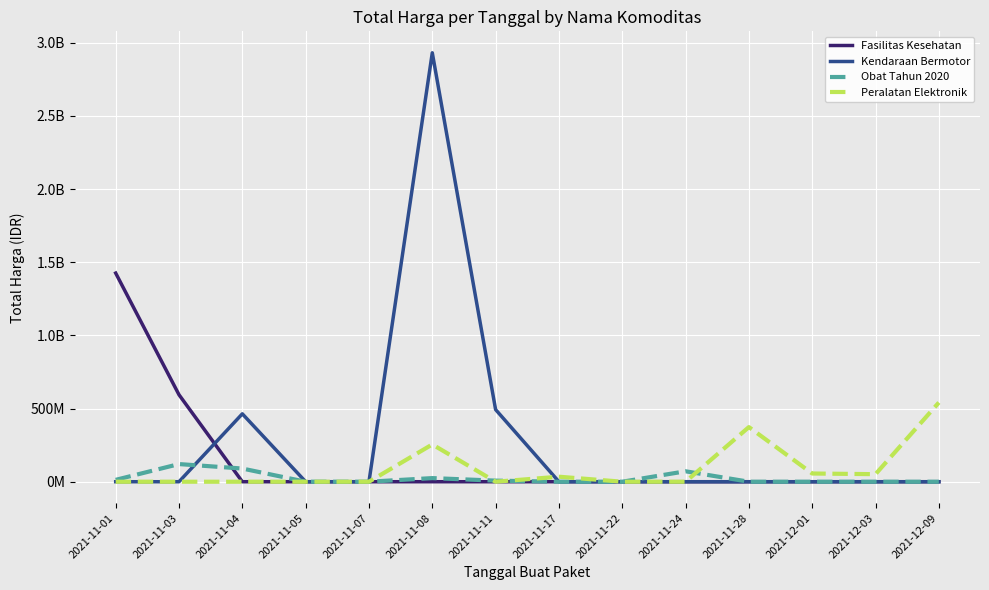

Reading left to right, what are all the values shown in this chart?

Fasilitas Kesehatan: 2021-11-01=1425867900	2021-11-03=594349115	2021-11-04=0	2021-11-05=0	2021-11-07=0	2021-11-08=0	2021-11-11=0	2021-11-17=0	2021-11-22=0	2021-11-24=0	2021-11-28=0	2021-12-01=0	2021-12-03=0	2021-12-09=0
Kendaraan Bermotor: 2021-11-01=0	2021-11-03=0	2021-11-04=464002100	2021-11-05=0	2021-11-07=0	2021-11-08=2931562000	2021-11-11=493000000	2021-11-17=0	2021-11-22=0	2021-11-24=0	2021-11-28=0	2021-12-01=0	2021-12-03=0	2021-12-09=0
Obat Tahun 2020: 2021-11-01=12787500	2021-11-03=120613270	2021-11-04=90094200	2021-11-05=0	2021-11-07=0	2021-11-08=24693960	2021-11-11=7401240	2021-11-17=0	2021-11-22=0	2021-11-24=71271200	2021-11-28=0	2021-12-01=0	2021-12-03=0	2021-12-09=0
Peralatan Elektronik: 2021-11-01=0	2021-11-03=0	2021-11-04=0	2021-11-05=0	2021-11-07=0	2021-11-08=254700000	2021-11-11=0	2021-11-17=34292000	2021-11-22=0	2021-11-24=0	2021-11-28=373404000	2021-12-01=56152800	2021-12-03=51601000	2021-12-09=541071000